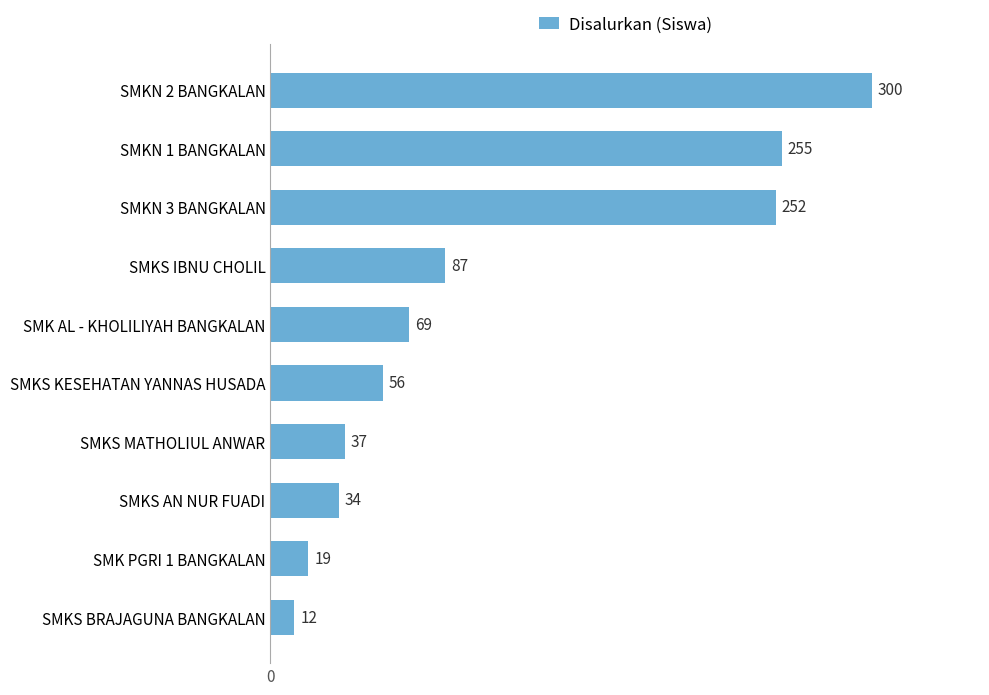

Reading bottom to top, extract all data points from this chart.

SMKS BRAJAGUNA BANGKALAN=12	SMK PGRI 1 BANGKALAN=19	SMKS AN NUR FUADI=34	SMKS MATHOLIUL ANWAR=37	SMKS KESEHATAN YANNAS HUSADA=56	SMK AL - KHOLILIYAH BANGKALAN=69	SMKS IBNU CHOLIL=87	SMKN 3 BANGKALAN=252	SMKN 1 BANGKALAN=255	SMKN 2 BANGKALAN=300